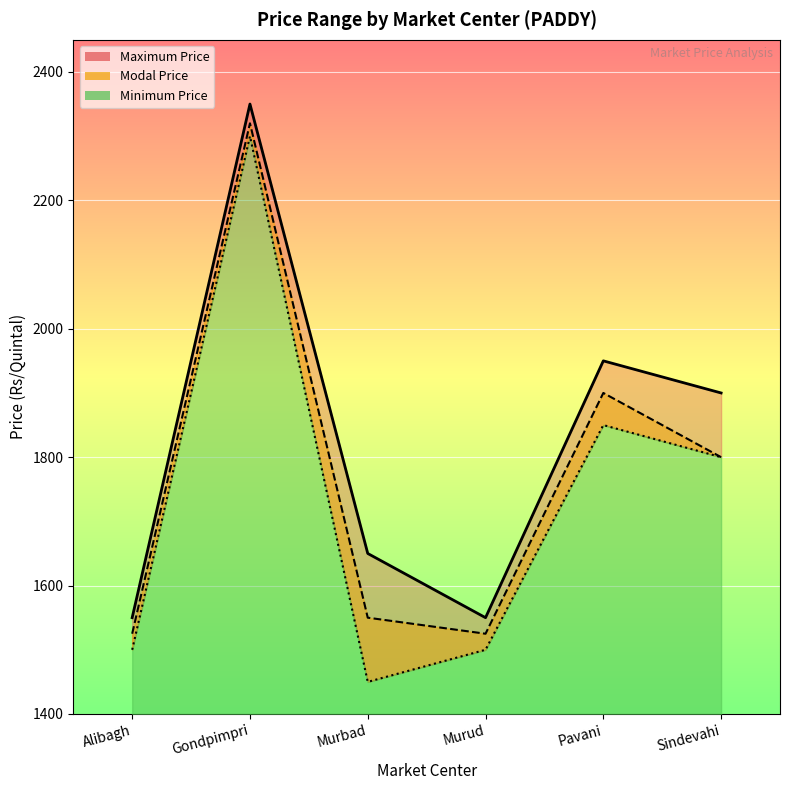

True or false: Maximum Price and Modal Price intersect in this chart.

False